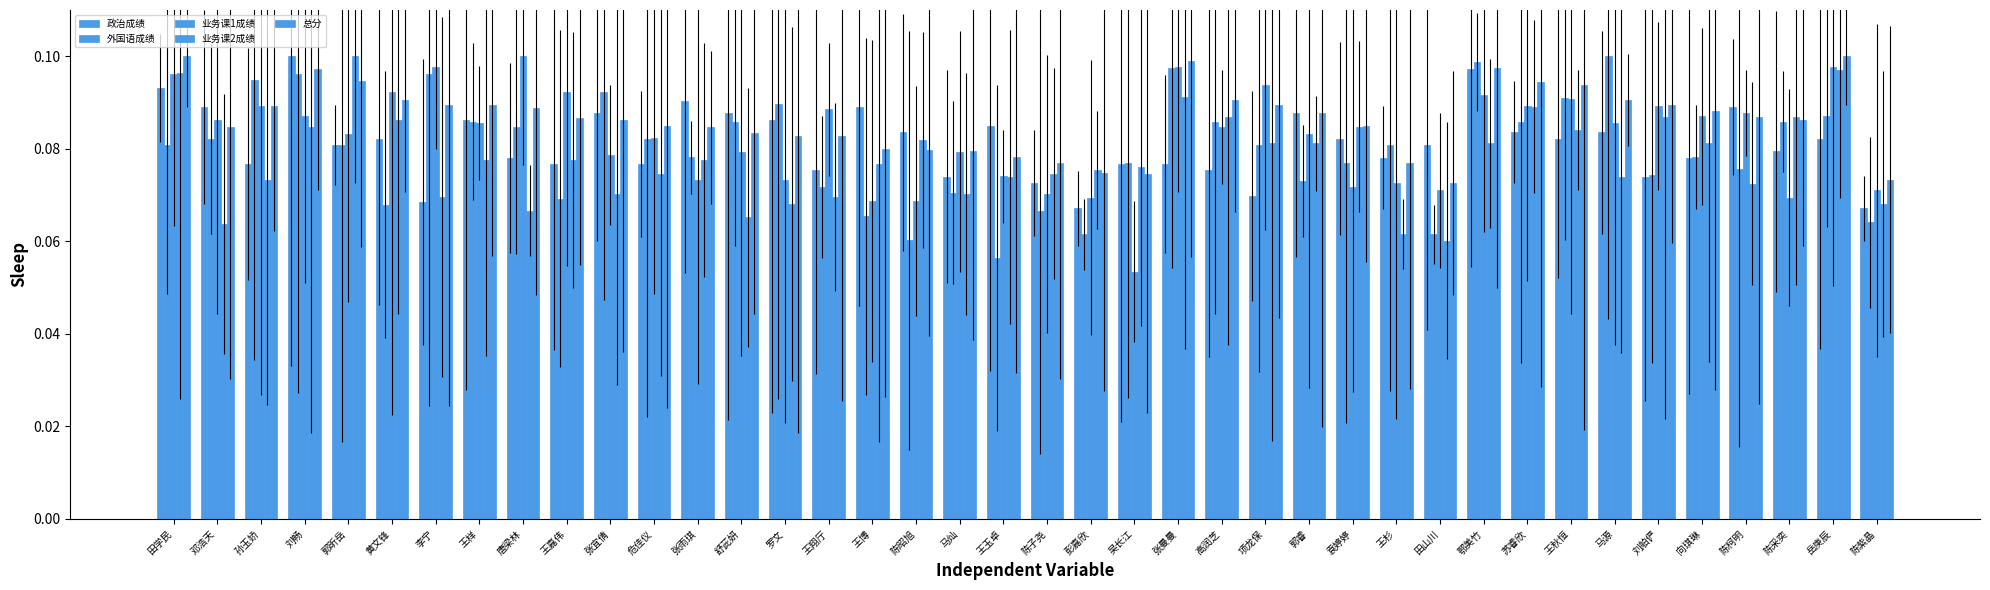

Reading left to right, extract all data points from this chart.

政治成绩: 0.1	0.1	0.1	0.1	0.1	0.1	0.1	0.1	0.1	0.1	0.1	0.1	0.1	0.1	0.1	0.1	0.1	0.1	0.1	0.1	0.1	0.1	0.1	0.1	0.1	0.1	0.1	0.1	0.1	0.1	0.1	0.1	0.1	0.1	0.1	0.1	0.1	0.1	0.1	0.1
外国语成绩: 0.1	0.1	0.1	0.1	0.1	0.1	0.1	0.1	0.1	0.1	0.1	0.1	0.1	0.1	0.1	0.1	0.1	0.1	0.1	0.1	0.1	0.1	0.1	0.1	0.1	0.1	0.1	0.1	0.1	0.1	0.1	0.1	0.1	0.1	0.1	0.1	0.1	0.1	0.1	0.1
业务课1成绩: 0.1	0.1	0.1	0.1	0.1	0.1	0.1	0.1	0.1	0.1	0.1	0.1	0.1	0.1	0.1	0.1	0.1	0.1	0.1	0.1	0.1	0.1	0.1	0.1	0.1	0.1	0.1	0.1	0.1	0.1	0.1	0.1	0.1	0.1	0.1	0.1	0.1	0.1	0.1	0.1
业务课2成绩: 0.1	0.1	0.1	0.1	0.1	0.1	0.1	0.1	0.1	0.1	0.1	0.1	0.1	0.1	0.1	0.1	0.1	0.1	0.1	0.1	0.1	0.1	0.1	0.1	0.1	0.1	0.1	0.1	0.1	0.1	0.1	0.1	0.1	0.1	0.1	0.1	0.1	0.1	0.1	0.1
总分: 0.1	0.1	0.1	0.1	0.1	0.1	0.1	0.1	0.1	0.1	0.1	0.1	0.1	0.1	0.1	0.1	0.1	0.1	0.1	0.1	0.1	0.1	0.1	0.1	0.1	0.1	0.1	0.1	0.1	0.1	0.1	0.1	0.1	0.1	0.1	0.1	0.1	0.1	0.1	0.1